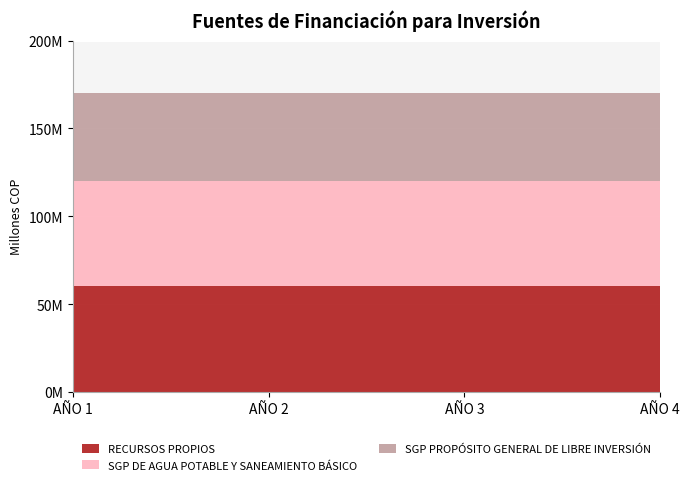

Reading right to left, list all the values displayed in this chart.

RECURSOS PROPIOS: AÑO 4=60000000	AÑO 3=60000000	AÑO 2=60000000	AÑO 1=60000000
SGP DE AGUA POTABLE Y SANEAMIENTO BÁSICO: AÑO 4=60000000	AÑO 3=60000000	AÑO 2=60000000	AÑO 1=60000000
SGP PROPÓSITO GENERAL DE LIBRE INVERSIÓN: AÑO 4=50000000	AÑO 3=50000000	AÑO 2=50000000	AÑO 1=50000000